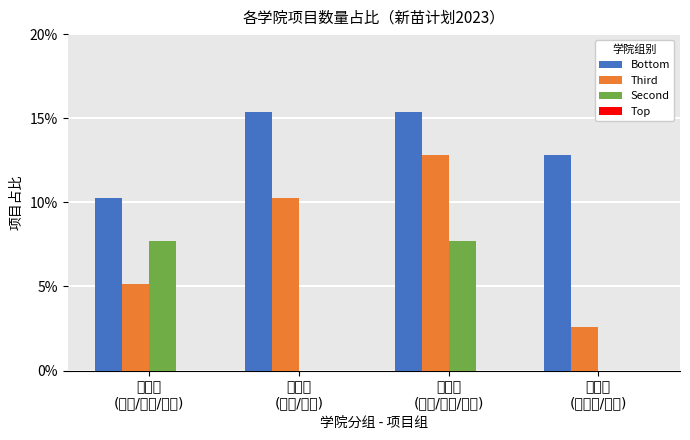

What is the maximum value shown in the chart?

15.4